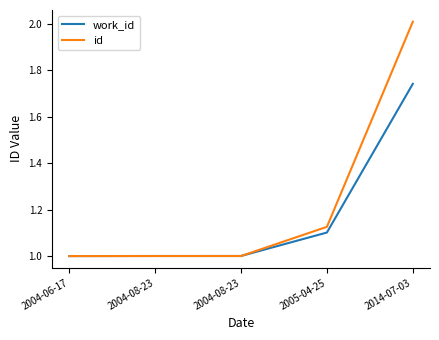

Which series ends up on top after the final intersection of work_id and id?

id